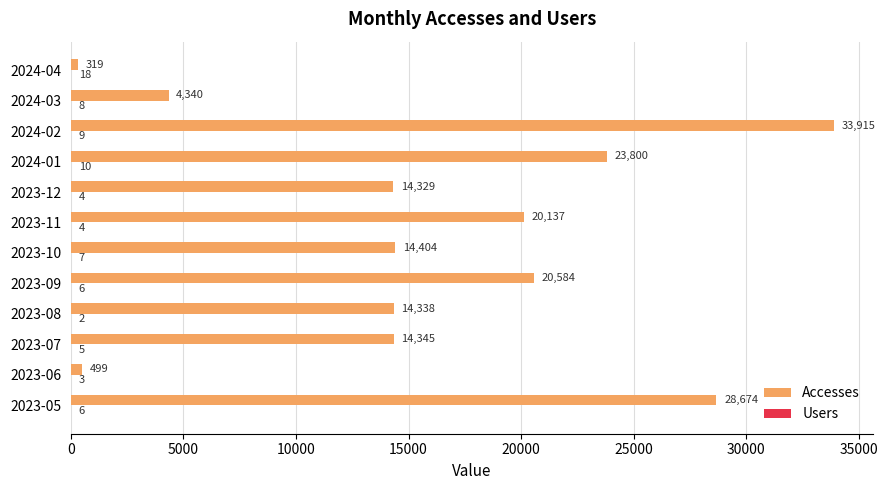

True or false: Accesses has a value of 16418 at 2024-02.

False